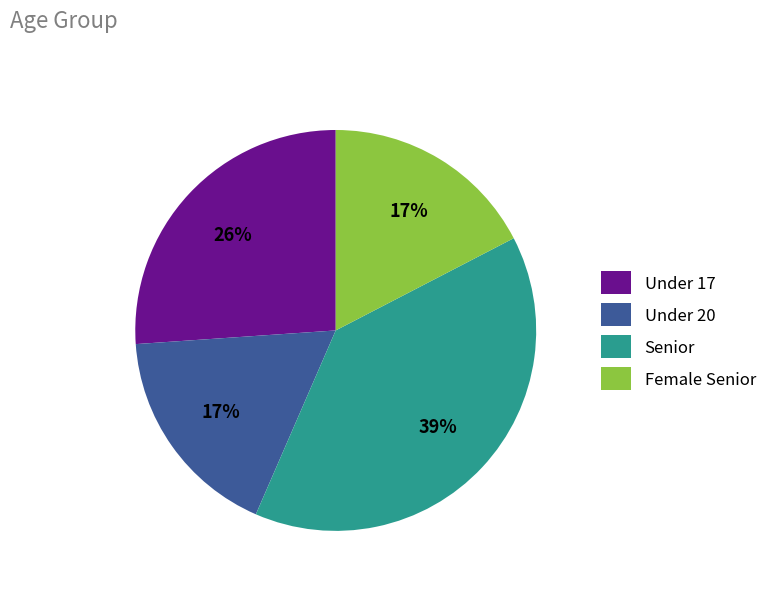

Do Under 20 and Under 17 together represent more than half of the pie?

No